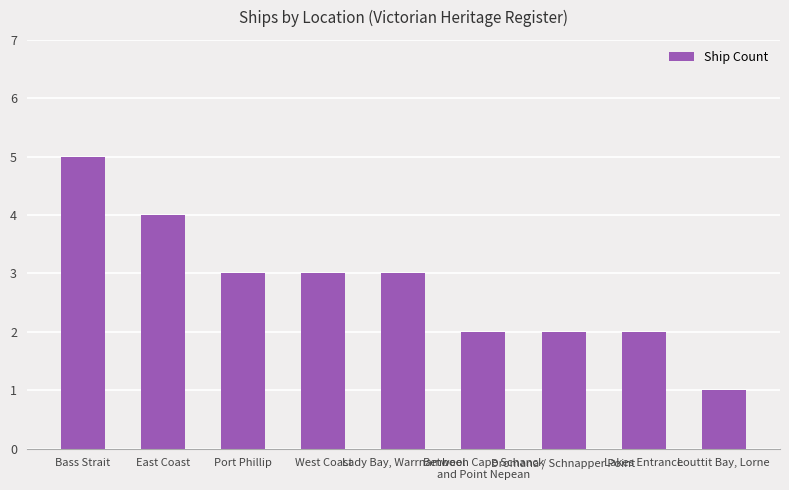

True or false: the data shows 1 at East Coast.

False